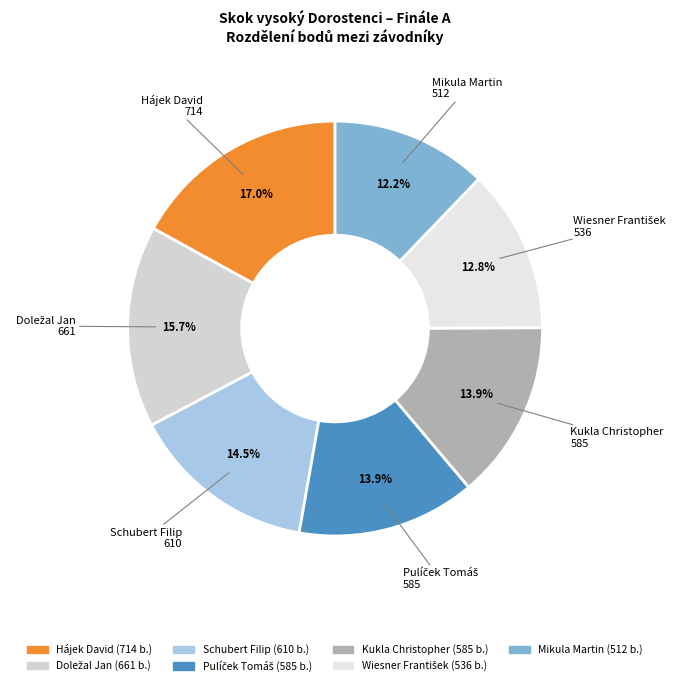

Which category has the biggest portion of the pie?

Hájek David